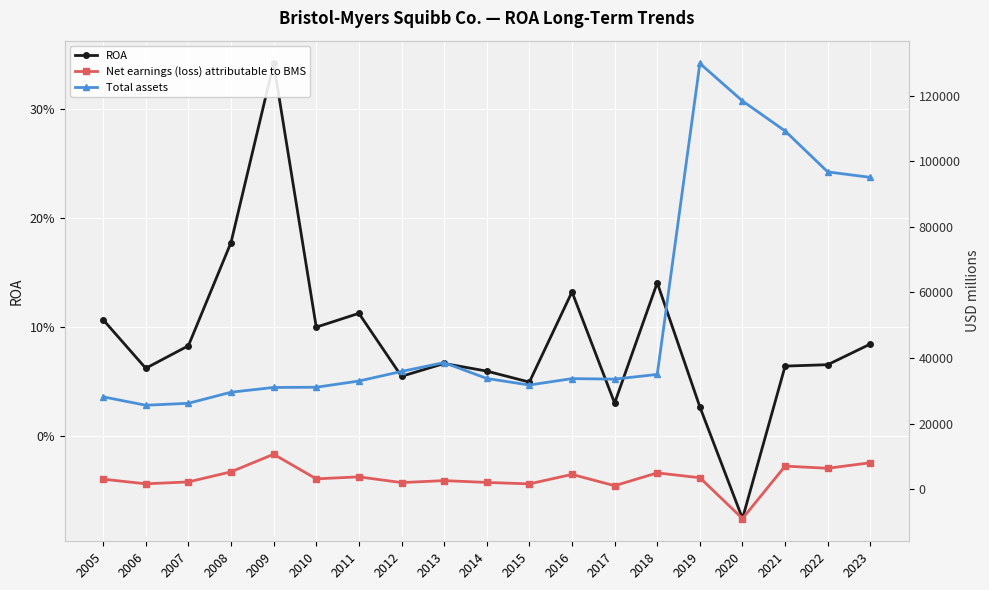

What is the value of the Total assets point at the 19th from the left?

95159.0